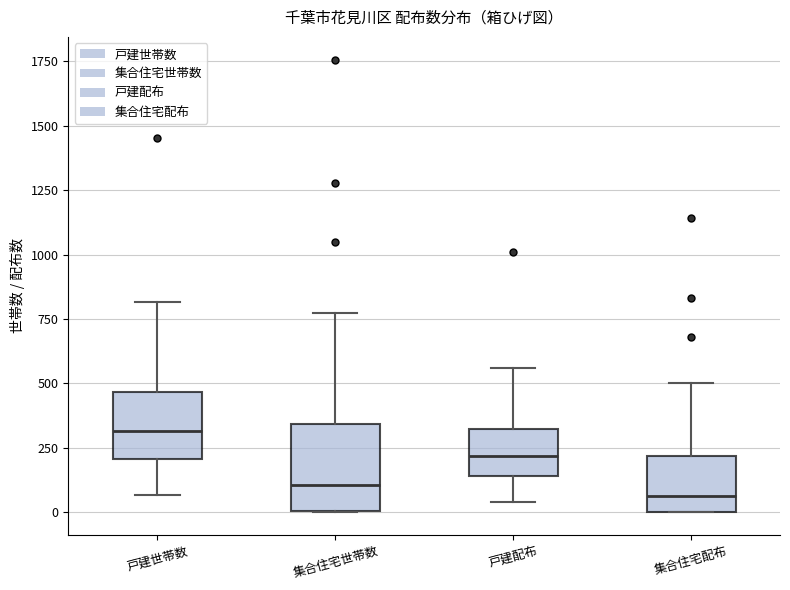

Reading left to right, read every box against the y-axis: the position of its median line, the range the box covers, and the ends of its whiskers. The values are not printed on the chart, so give them approximately, as read against the axis.

戸建世帯数: median 300, box 200 to 450, whiskers 50 to 800
集合住宅世帯数: median 100, box 0 to 350, whiskers 0 to 800
戸建配布: median 200, box 150 to 350, whiskers 50 to 550
集合住宅配布: median 50, box 0 to 200, whiskers 0 to 500